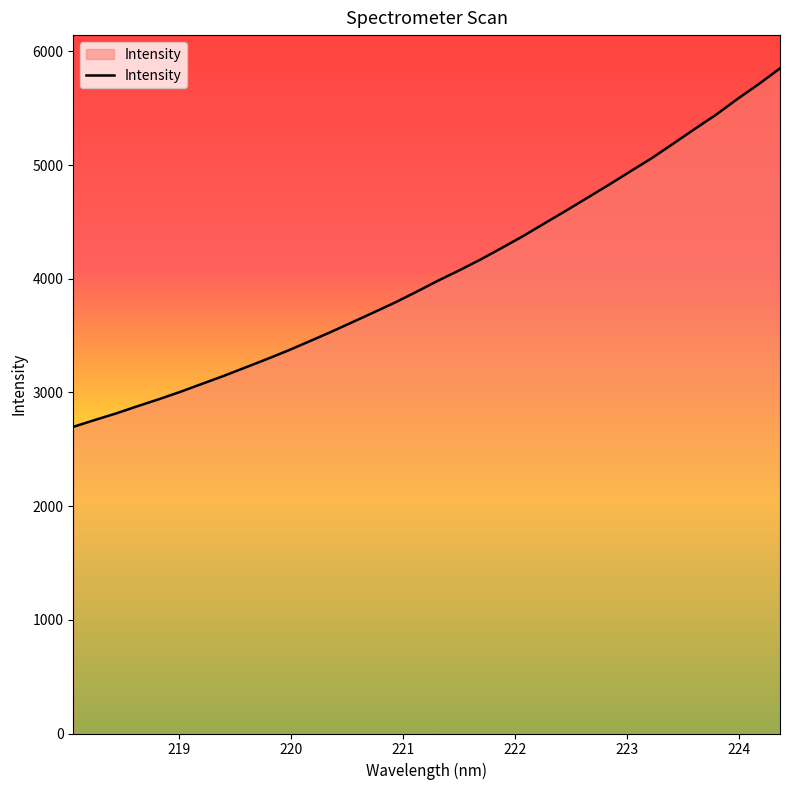

What is the difference between the maximum and minimum values?

3153.4